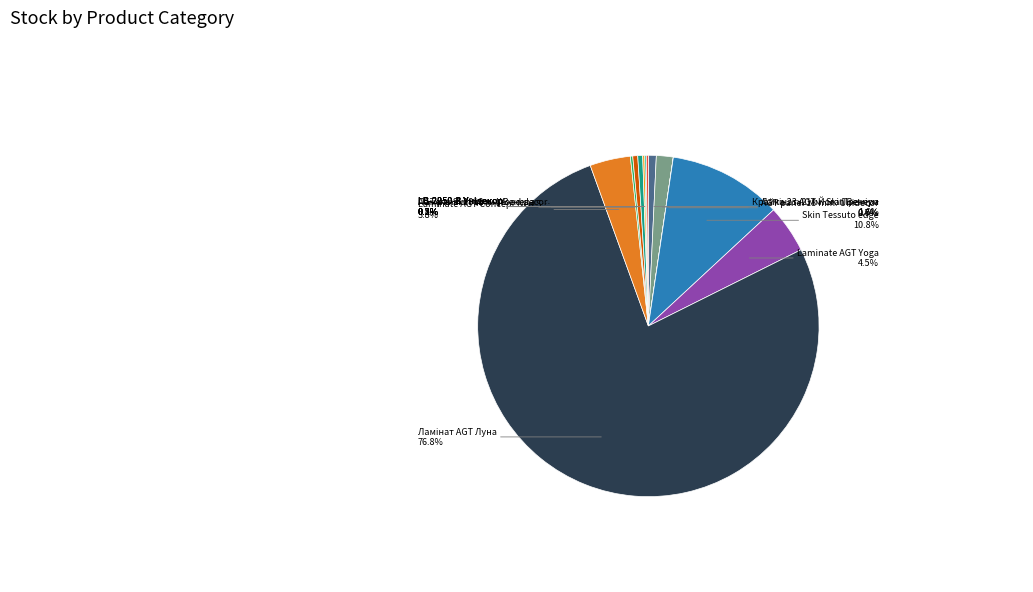

Rank the categories by value from lowest to highest.

AGT panel 18 mm. Unidecor, LB-2250-В Унідекор, LB-2050-А Унідекор, LB-2250-А Унідекор, Панель Skin 18 мм. Венера, LB-2050-В Унідекор, AGT panel 18 mm. Wood decor, Ламінат AGT Йога Преміум, Крайка 23x2 мм. Skin Венера, Laminate AGT Concept Neo Series, Laminate AGT Yoga, Skin Tessuto edge, Ламінат AGT Луна